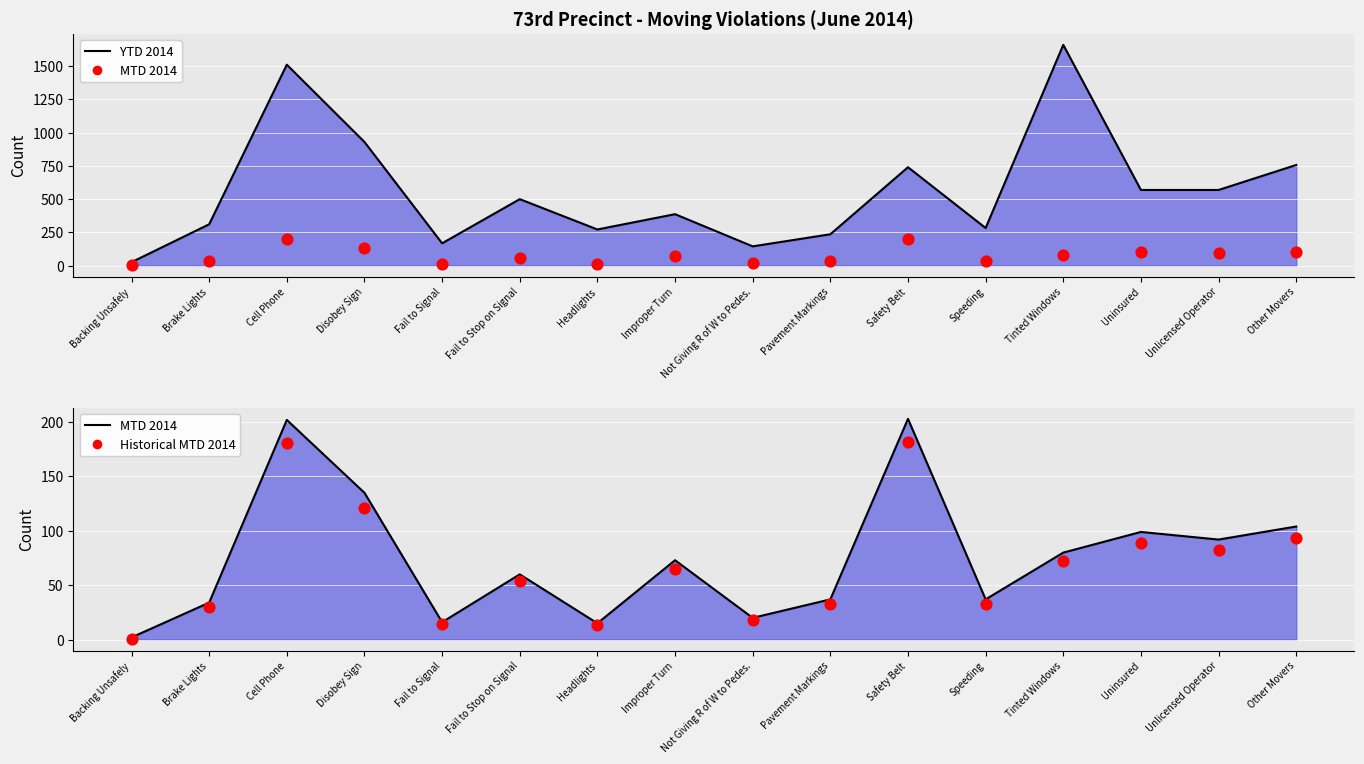

Which series has the widest spread of Y values?

MTD 2014